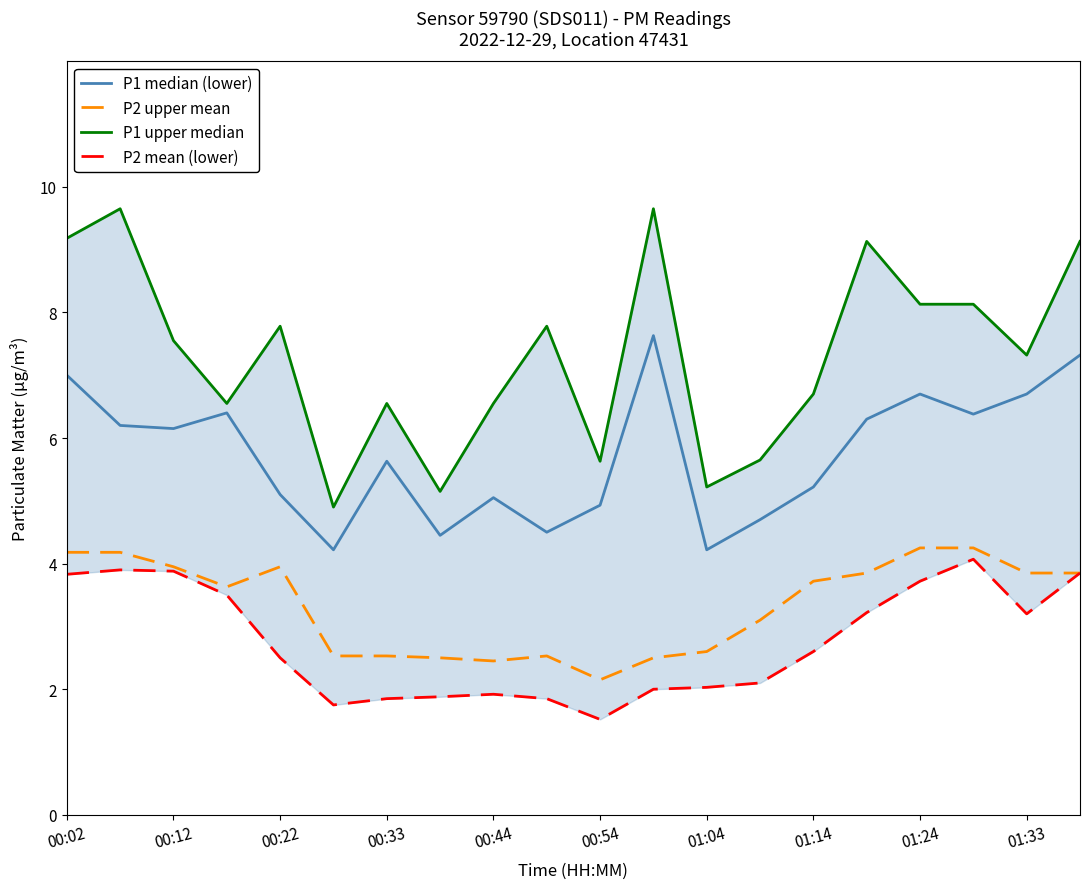

True or false: P1 upper median and P2 mean (lower) intersect in this chart.

False